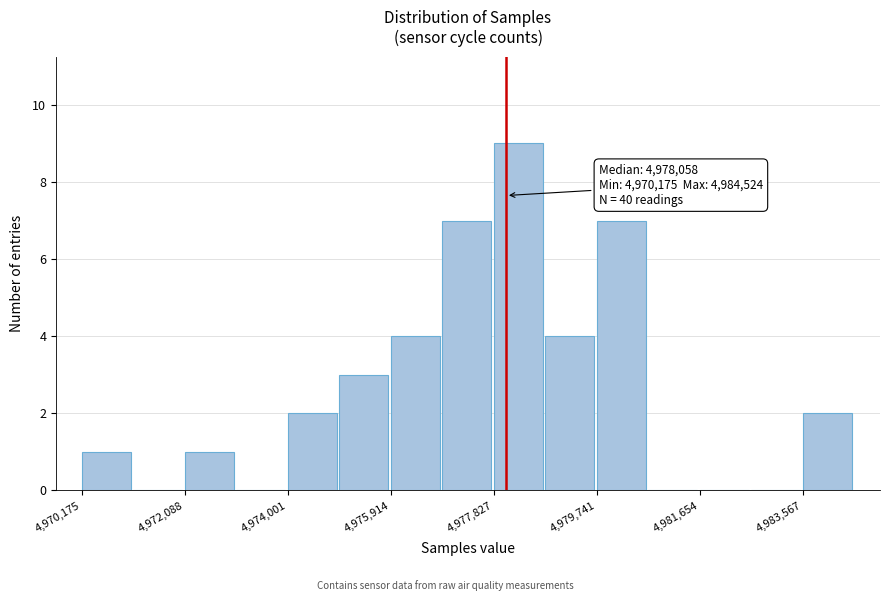

Over which range of the x-axis is the bar tallest?

4977800 to 4978800